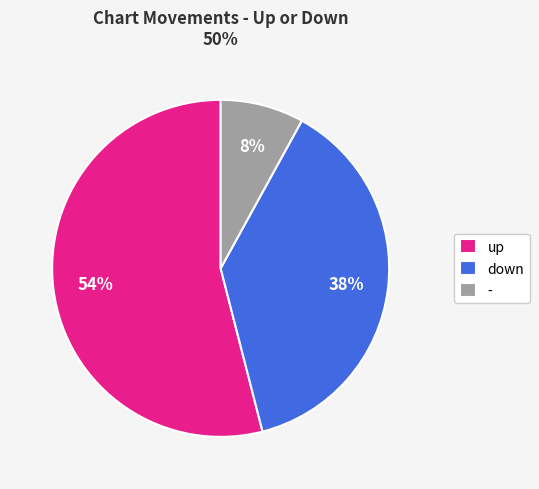

Is it true that up is 41% of the pie?

False